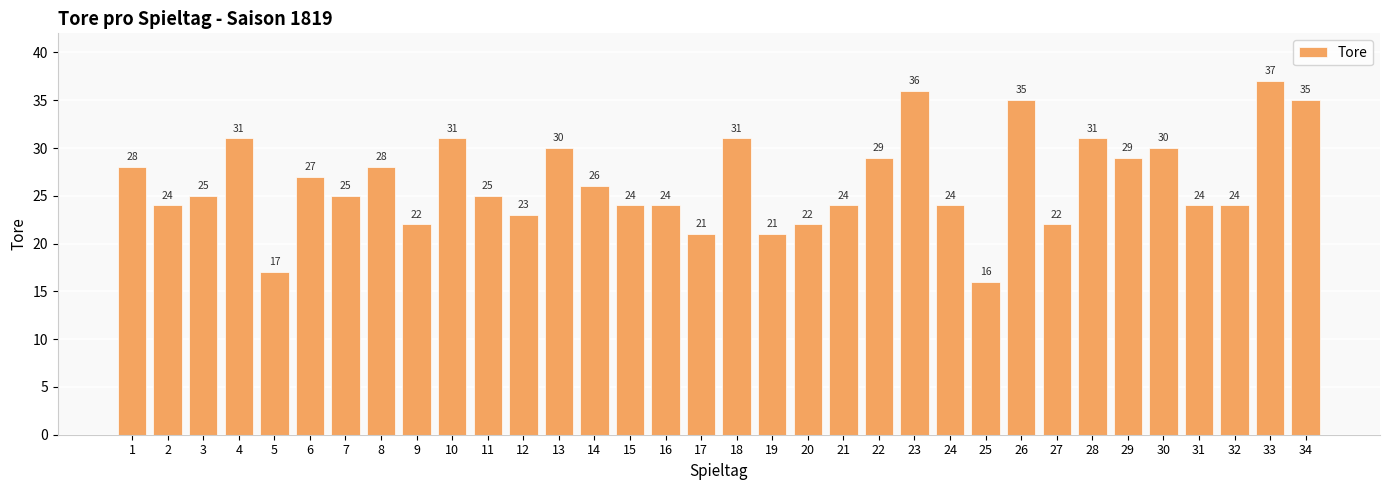

True or false: the data shows 24 at 31.

True